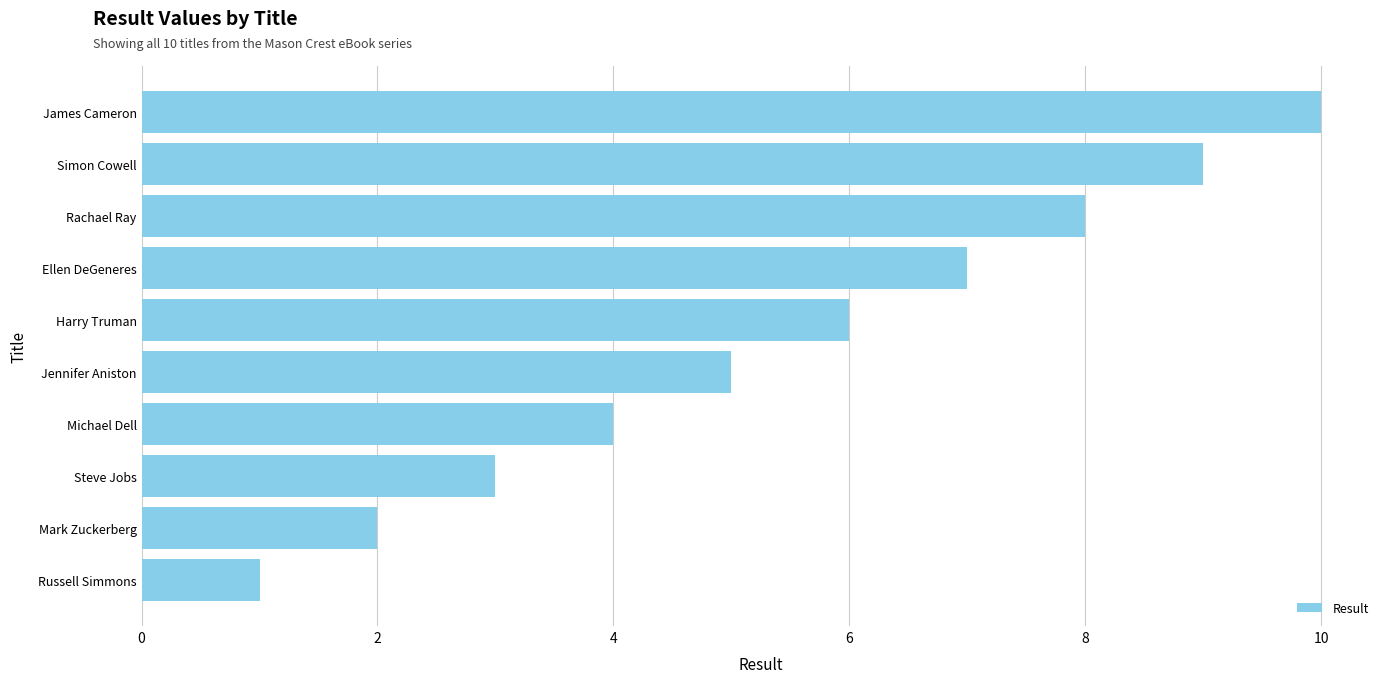

Is it true that the value at Rachael Ray is 8?

True